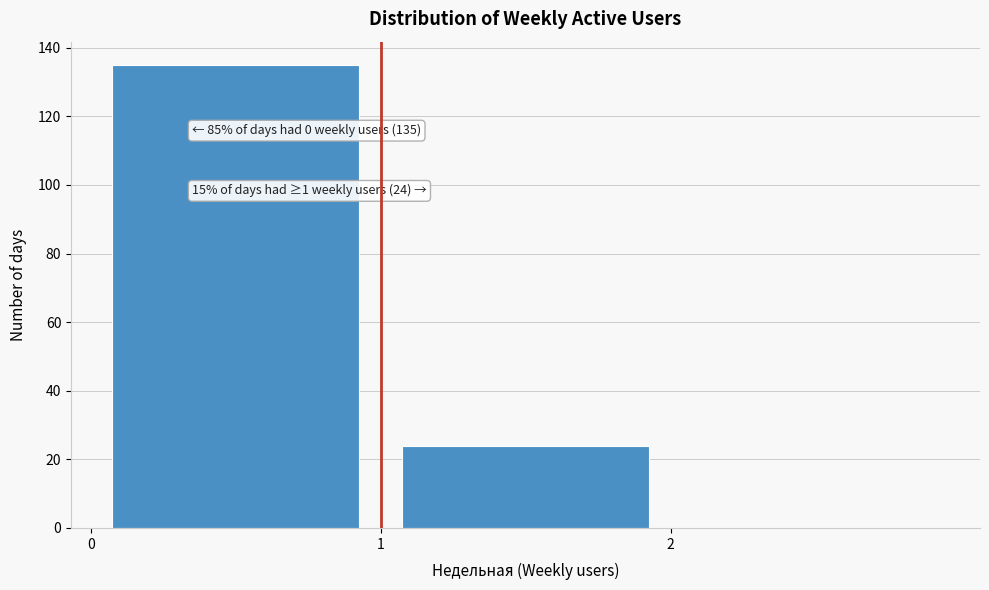

Over which range of the x-axis is the bar tallest?

0 to 1